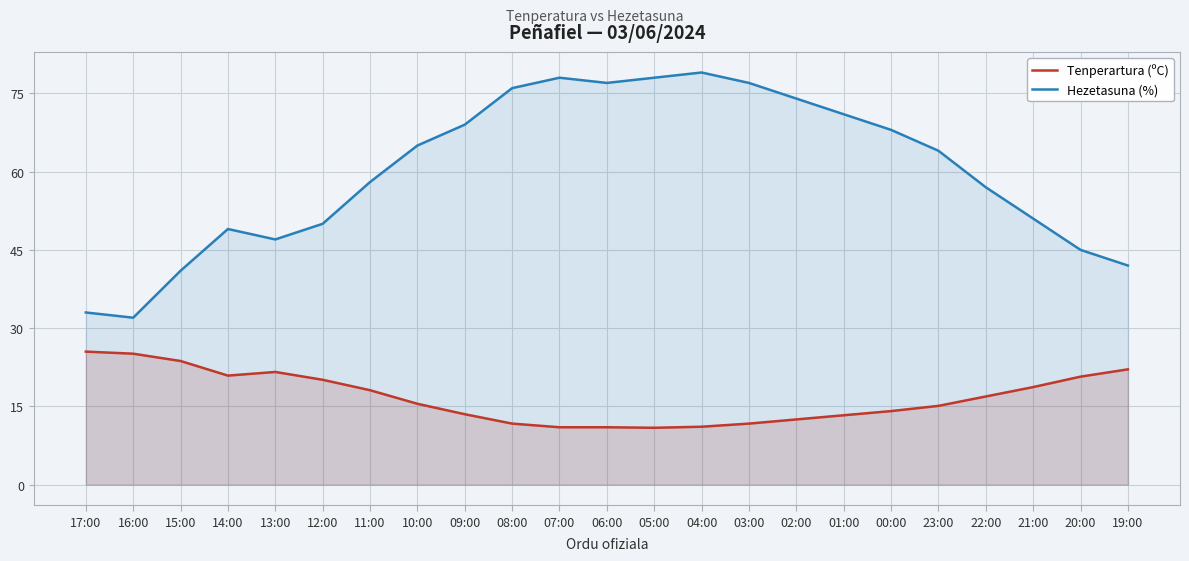

Reading right to left, transcribe all the data shown in this chart.

Tenperartura (ºC): 22.1	20.7	18.7	16.9	15.1	14.1	13.3	12.5	11.7	11.1	10.9	11.0	11.0	11.7	13.5	15.5	18.1	20.1	21.6	20.9	23.7	25.1	25.5
Hezetasuna (%): 42.0	45.0	51.0	57.0	64.0	68.0	71.0	74.0	77.0	79.0	78.0	77.0	78.0	76.0	69.0	65.0	58.0	50.0	47.0	49.0	41.0	32.0	33.0